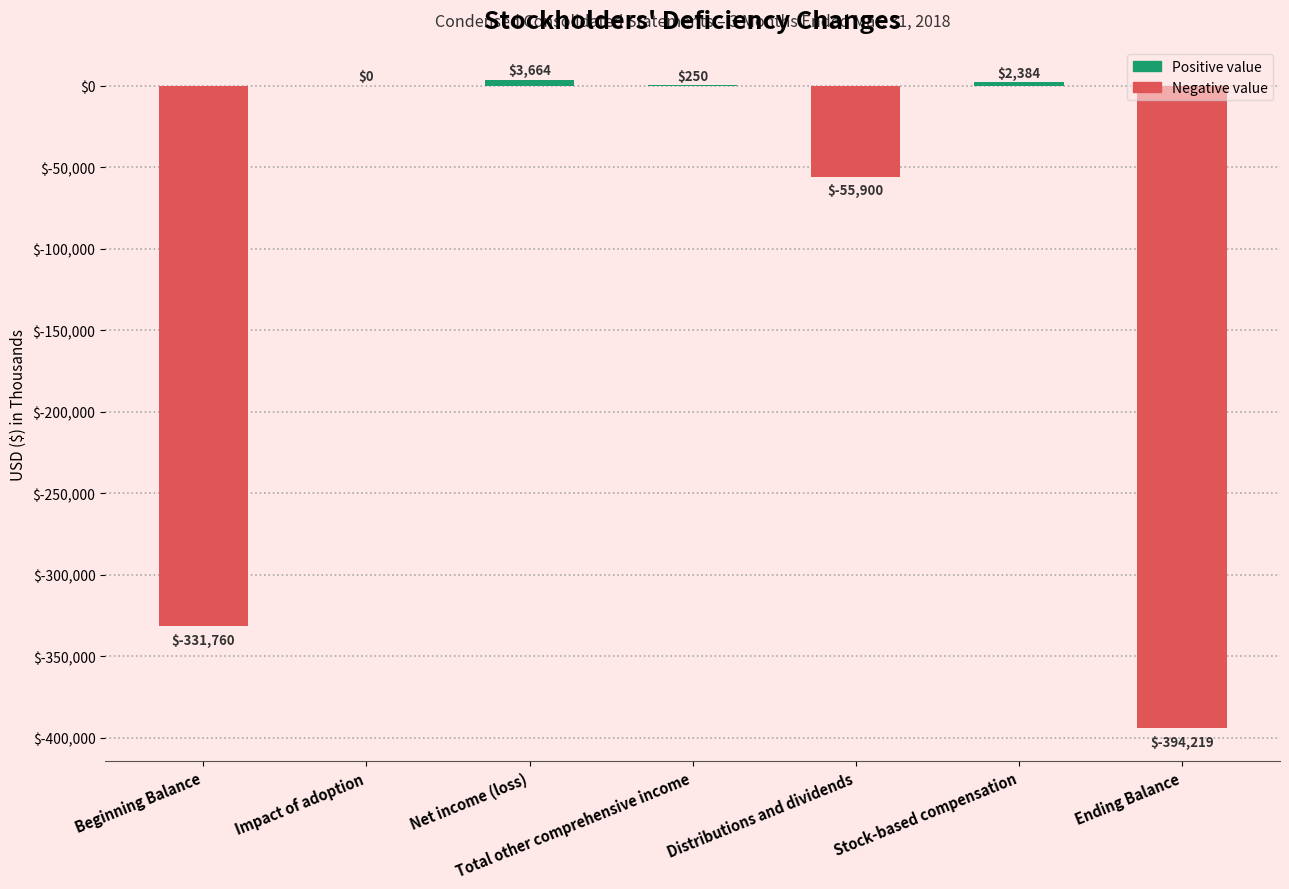

The chart shows a value of -331760 at Beginning Balance. True or false?

True